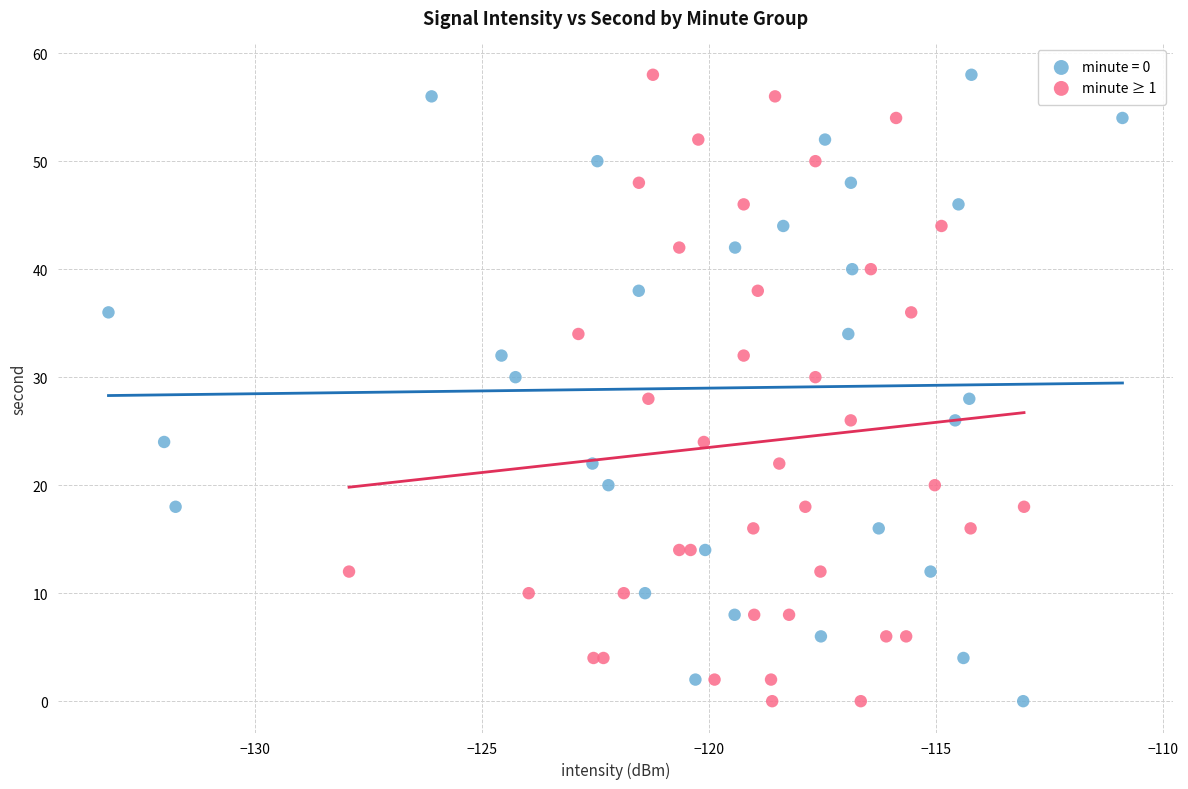

What are all the series names shown in the legend?

minute = 0, minute ≥ 1